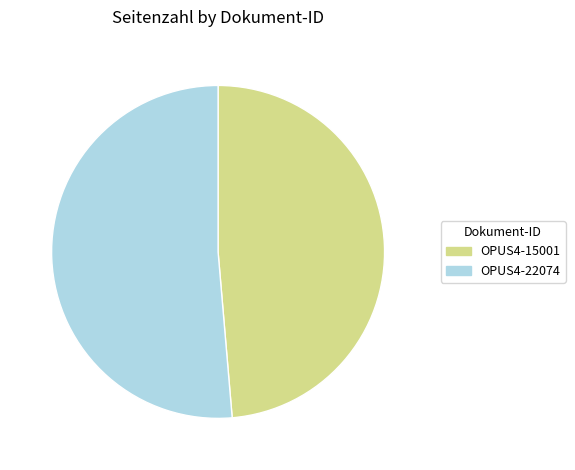

What is the ratio of the value at OPUS4-15001 to the value at OPUS4-22074?

0.9